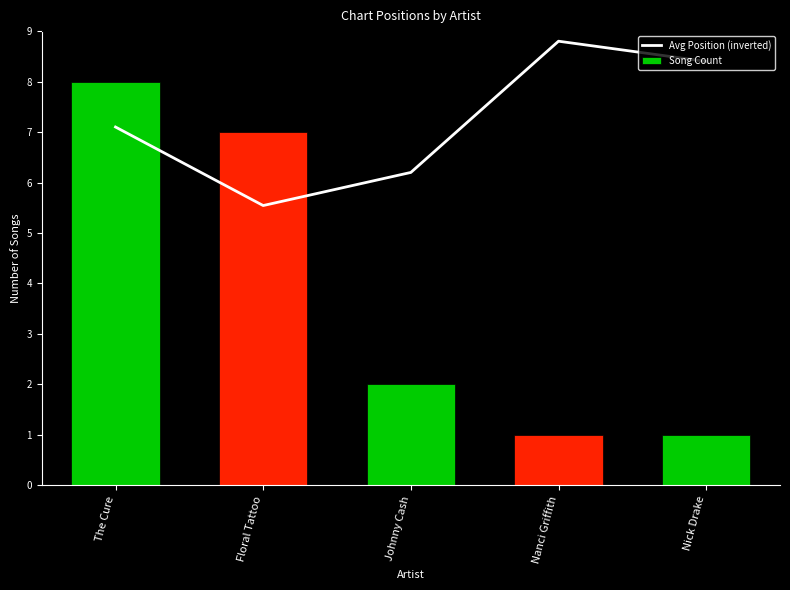

How many data points in Avg Position (inverted) are less than 7?

2